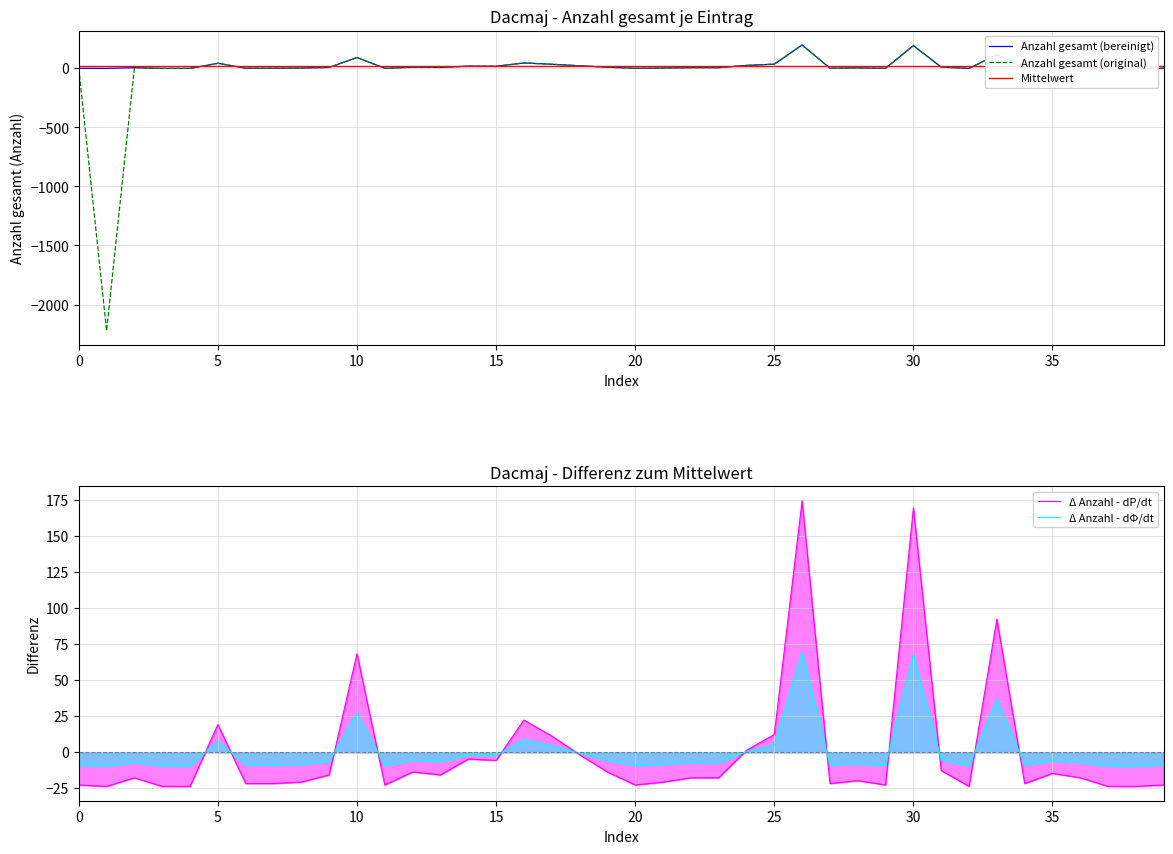

What is the maximum value shown in the chart?

198.0